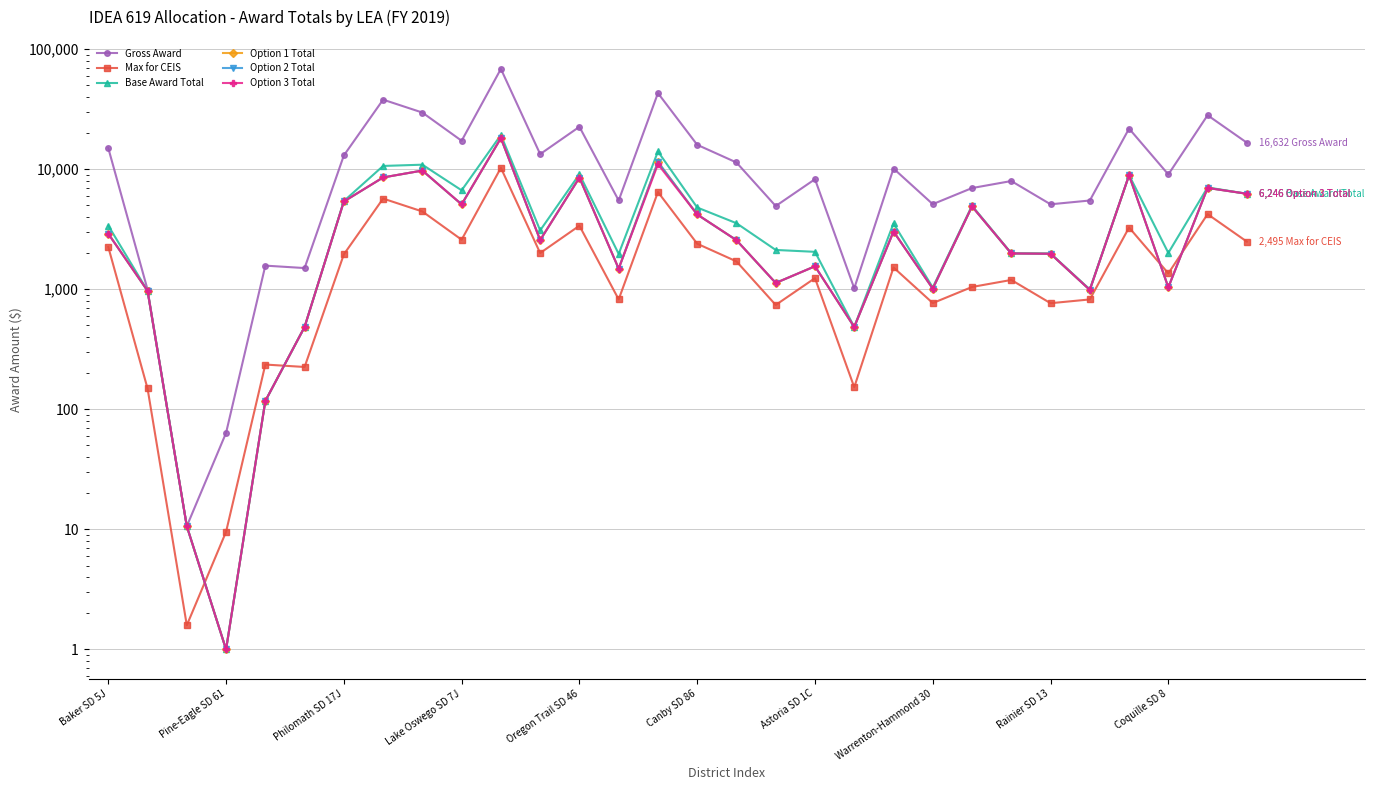

At how many categories does at least one series exceed 23173?

5